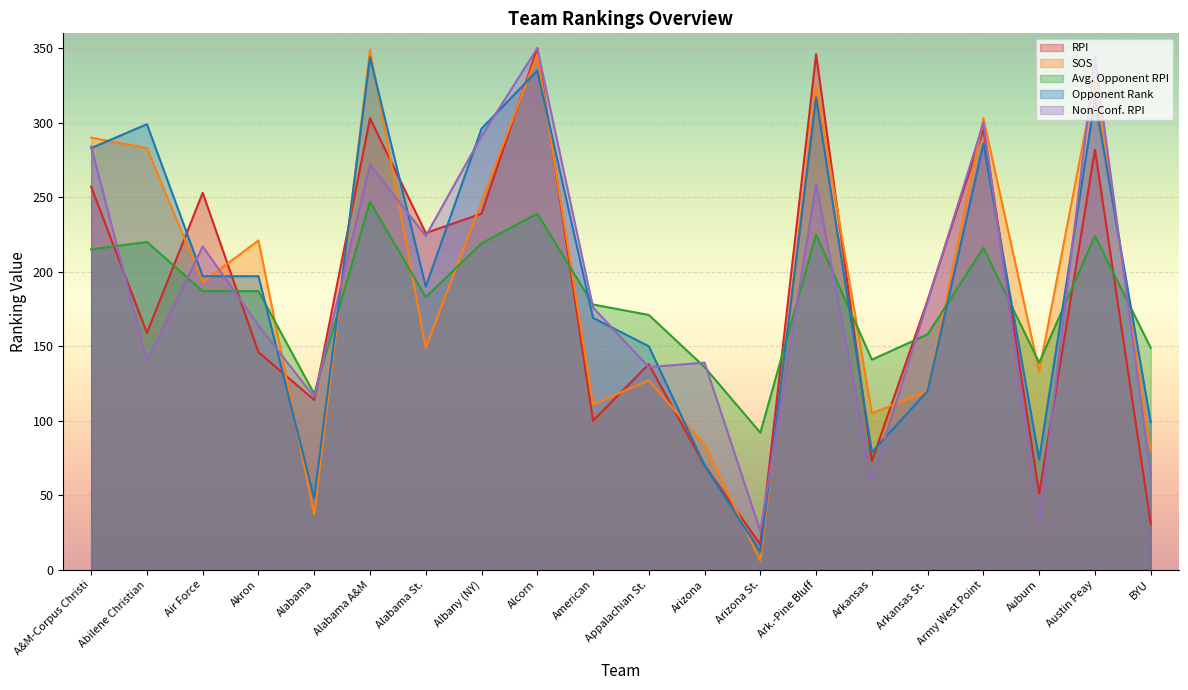

What are all the series names shown in the legend?

RPI, SOS, Avg. Opponent RPI, Opponent Rank, Non-Conf. RPI